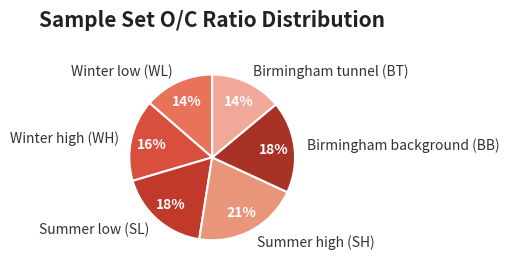

How many segments does this pie chart have?

6